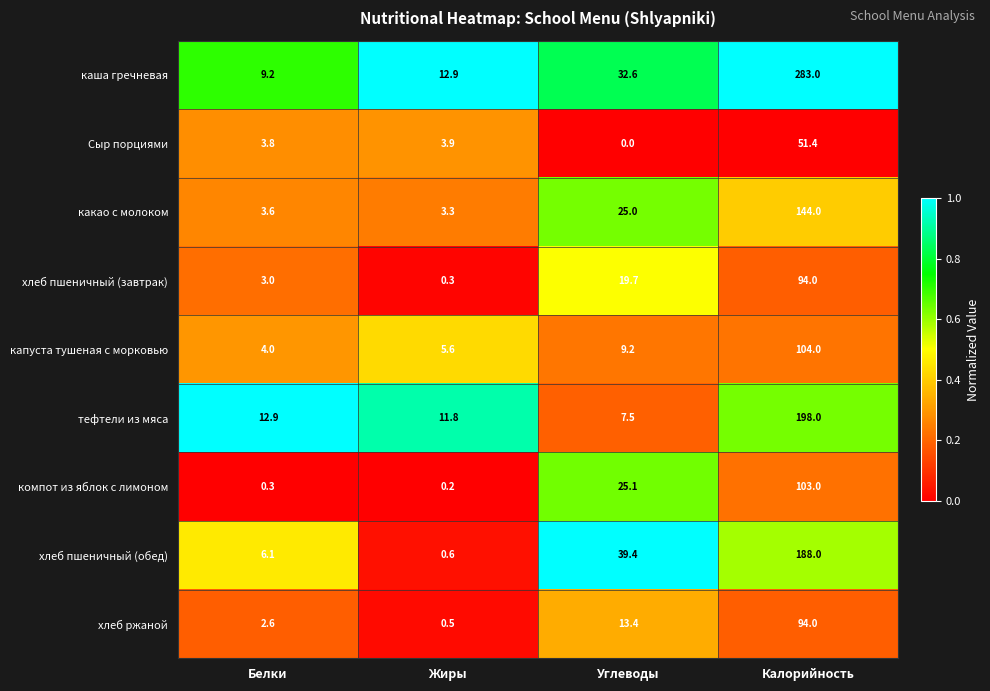

What is the sum of the хлеб пшеничный (завтрак) values at Калорийность and Жиры?

94.3